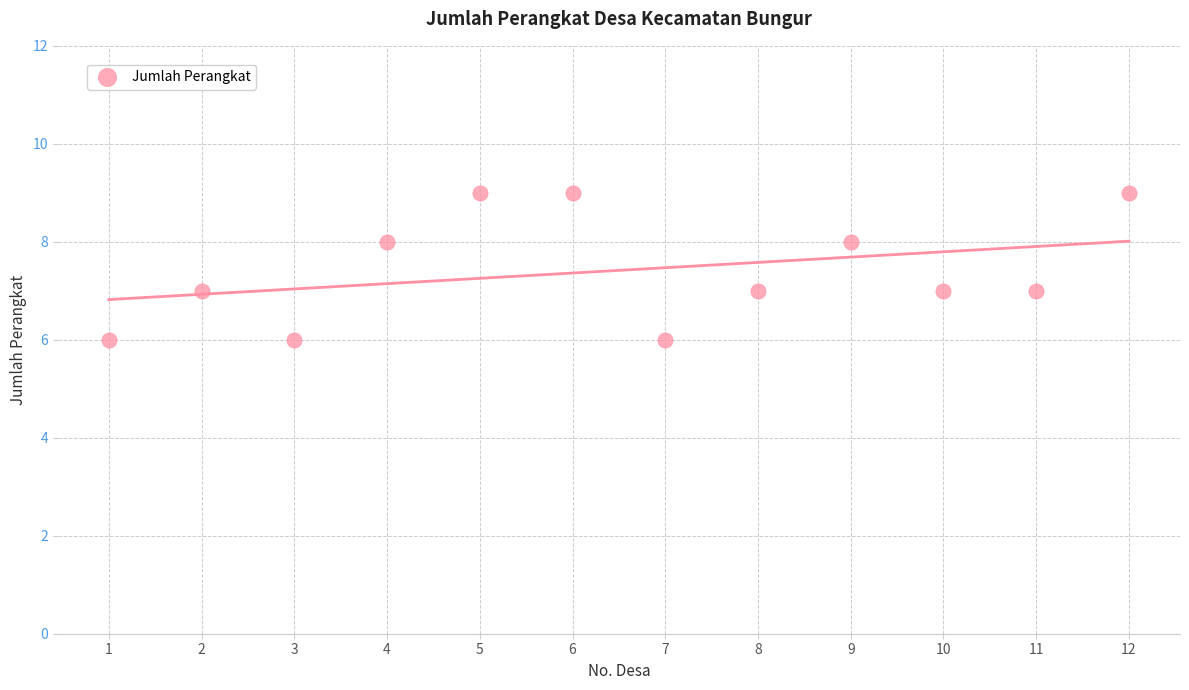

What is the range of Y values (max minus min)?

3